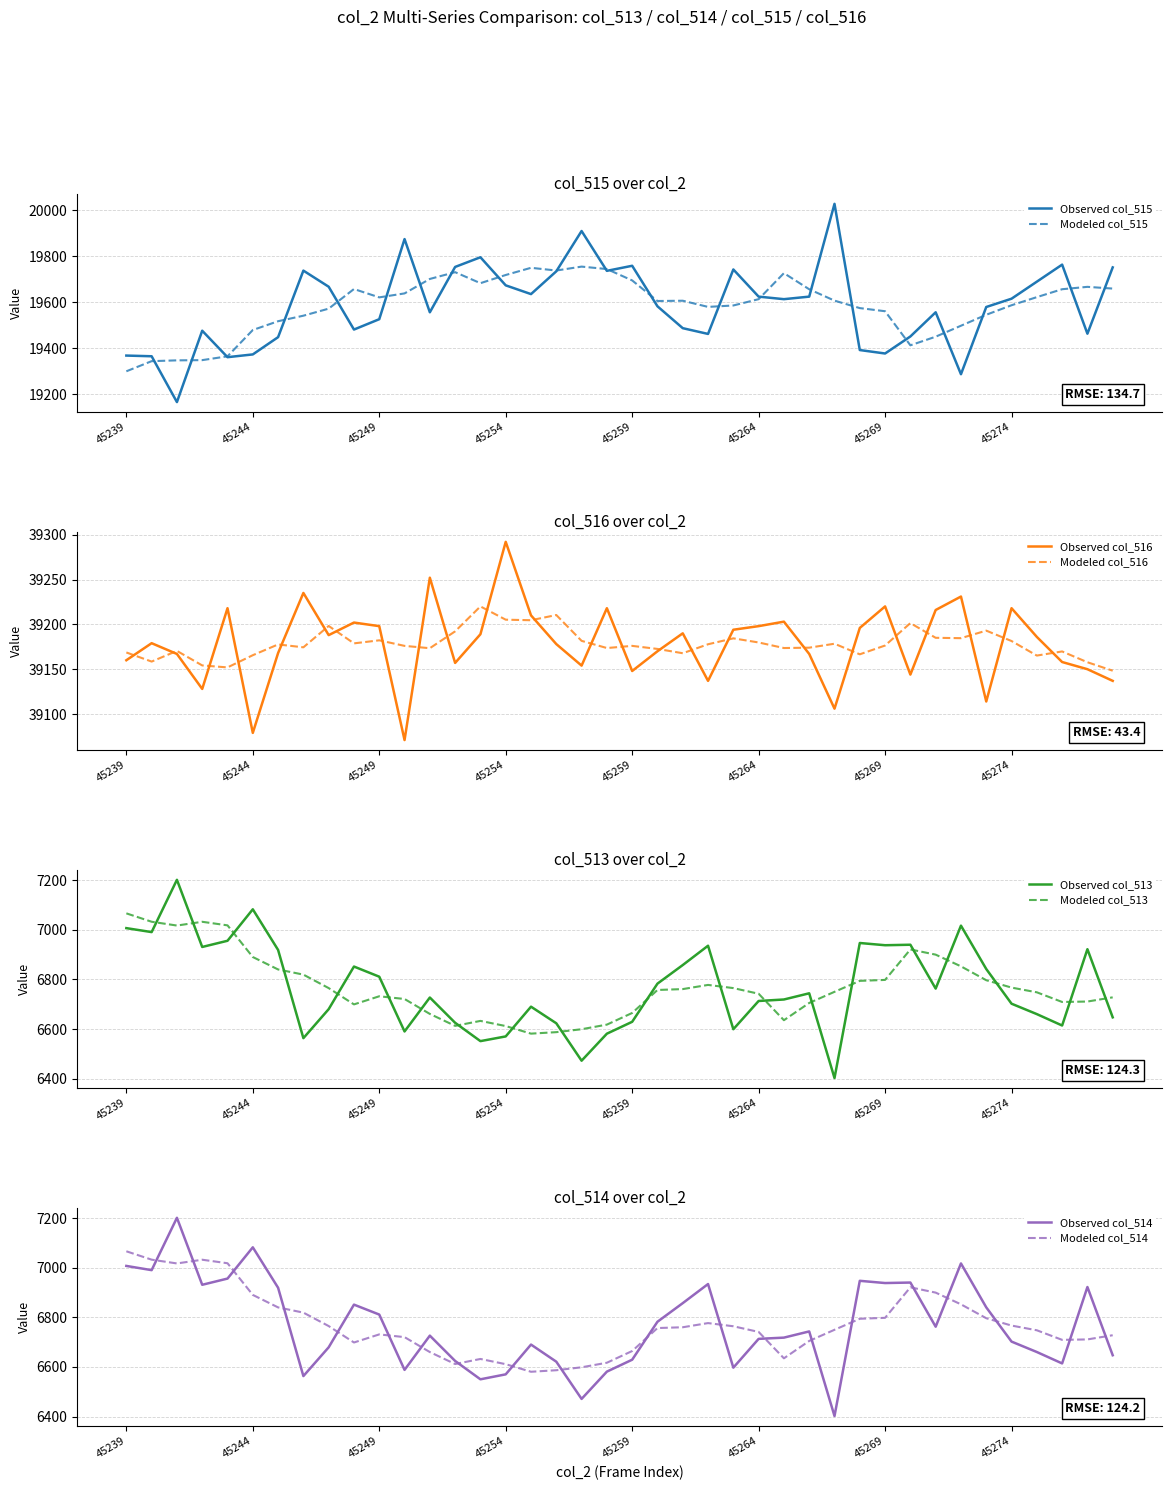

What value does the col_515 series have at 45274?

19615